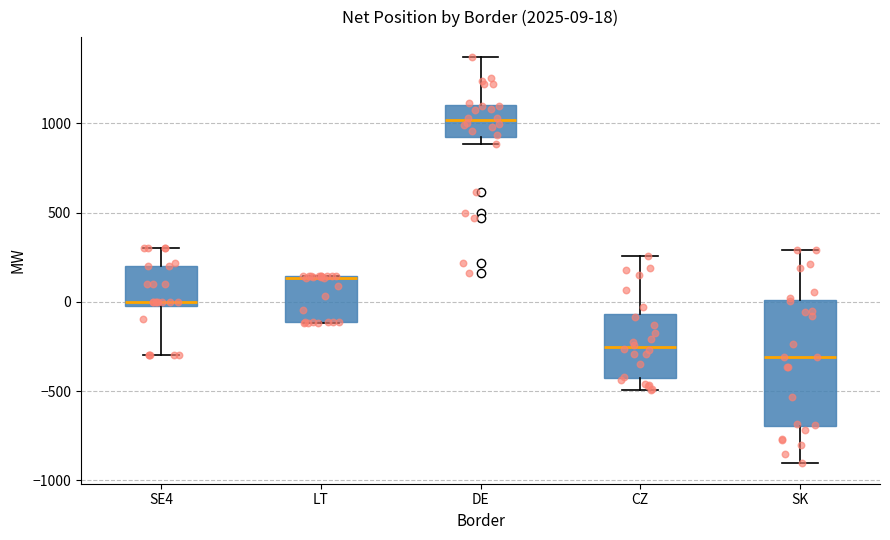

Comparing the boxes themselves (not the whiskers), which one is the tallest?

SK